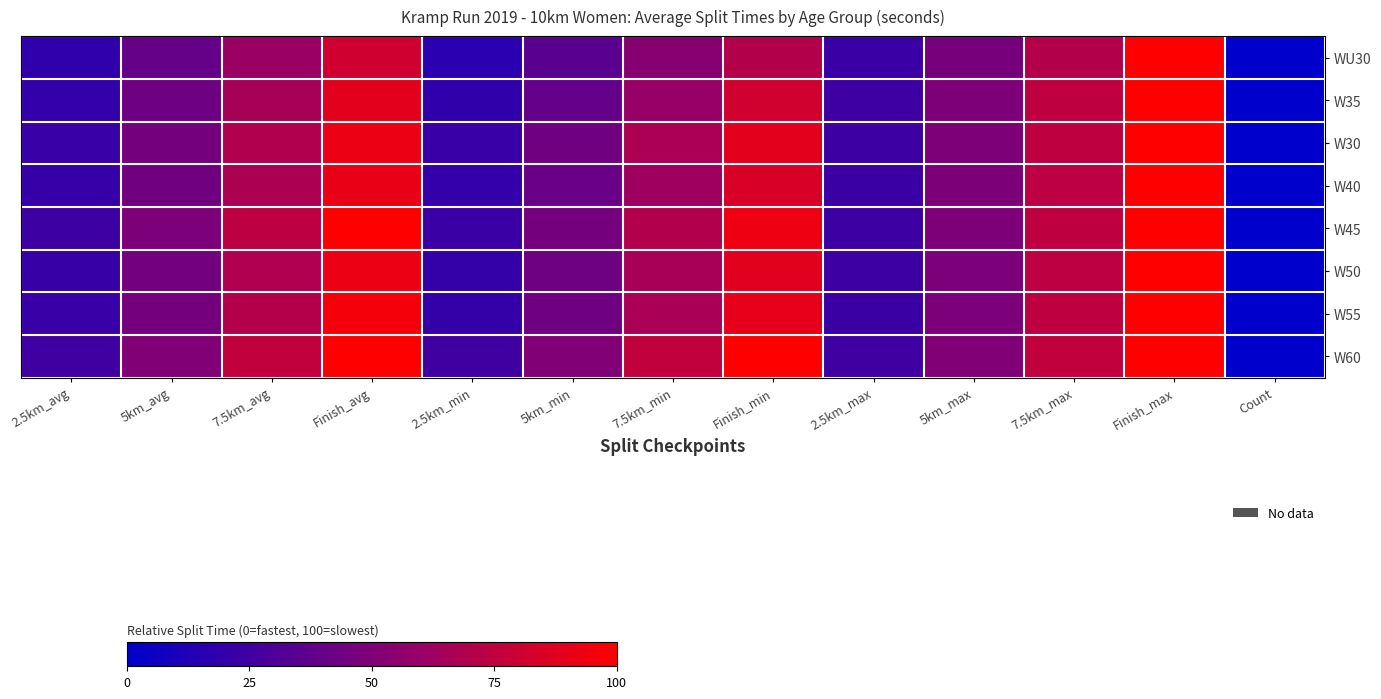

Reading right to left, what are all the values shown in this chart?

WU30: Count=0.0	Finish_max=100.0	7.5km_max=70.9	5km_max=46.8	2.5km_max=22.7	Finish_min=70.5	7.5km_min=53.3	5km_min=35.0	2.5km_min=16.5	Finish_avg=80.9	7.5km_avg=60.6	5km_avg=39.6	2.5km_avg=18.5
W35: Count=0.0	Finish_max=100.0	7.5km_max=74.8	5km_max=49.6	2.5km_max=24.6	Finish_min=81.6	7.5km_min=59.5	5km_min=39.4	2.5km_min=19.2	Finish_avg=88.4	7.5km_avg=65.7	5km_avg=42.8	2.5km_avg=20.5
W30: Count=0.0	Finish_max=100.0	7.5km_max=74.8	5km_max=49.9	2.5km_max=24.1	Finish_min=88.3	7.5km_min=67.3	5km_min=44.7	2.5km_min=21.9	Finish_avg=92.2	7.5km_avg=69.5	5km_avg=46.0	2.5km_avg=22.5
W40: Count=0.0	Finish_max=100.0	7.5km_max=73.8	5km_max=48.9	2.5km_max=23.1	Finish_min=84.6	7.5km_min=62.9	5km_min=41.5	2.5km_min=20.0	Finish_avg=91.3	7.5km_avg=67.7	5km_avg=44.3	2.5km_avg=21.4
W45: Count=0.0	Finish_max=100.0	7.5km_max=74.8	5km_max=49.4	2.5km_max=24.2	Finish_min=93.7	7.5km_min=70.2	5km_min=46.2	2.5km_min=22.8	Finish_avg=100.0	7.5km_avg=74.1	5km_avg=48.6	2.5km_avg=23.9
W50: Count=0.0	Finish_max=100.0	7.5km_max=74.1	5km_max=48.6	2.5km_max=23.8	Finish_min=88.0	7.5km_min=66.0	5km_min=43.1	2.5km_min=20.8	Finish_avg=92.6	7.5km_avg=69.1	5km_avg=45.2	2.5km_avg=21.8
W55: Count=0.0	Finish_max=100.0	7.5km_max=74.3	5km_max=48.6	2.5km_max=23.2	Finish_min=89.9	7.5km_min=66.6	5km_min=43.6	2.5km_min=21.0	Finish_avg=95.9	7.5km_avg=71.0	5km_avg=46.5	2.5km_avg=22.4
W60: Count=0.0	Finish_max=100.0	7.5km_max=75.5	5km_max=50.5	2.5km_max=25.2	Finish_min=100.0	7.5km_min=75.5	5km_min=50.5	2.5km_min=25.2	Finish_avg=100.0	7.5km_avg=75.5	5km_avg=50.5	2.5km_avg=25.2